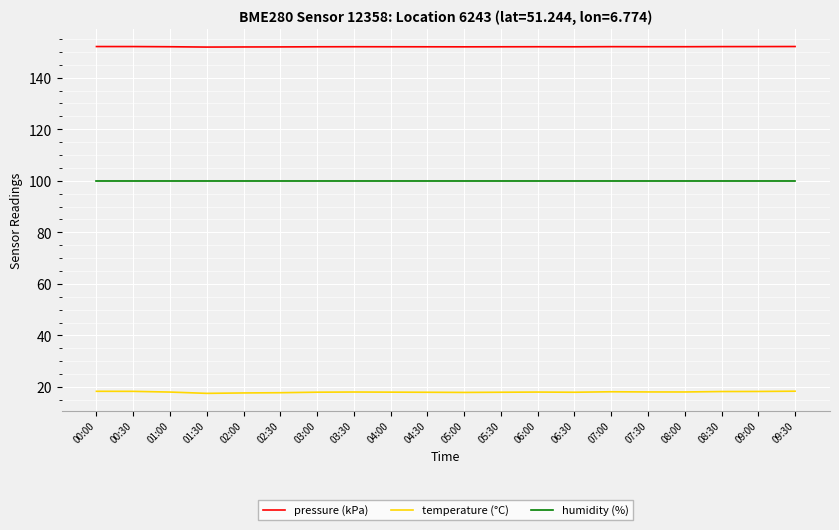

True or false: pressure (kPa) and humidity (%) cross at least once.

False